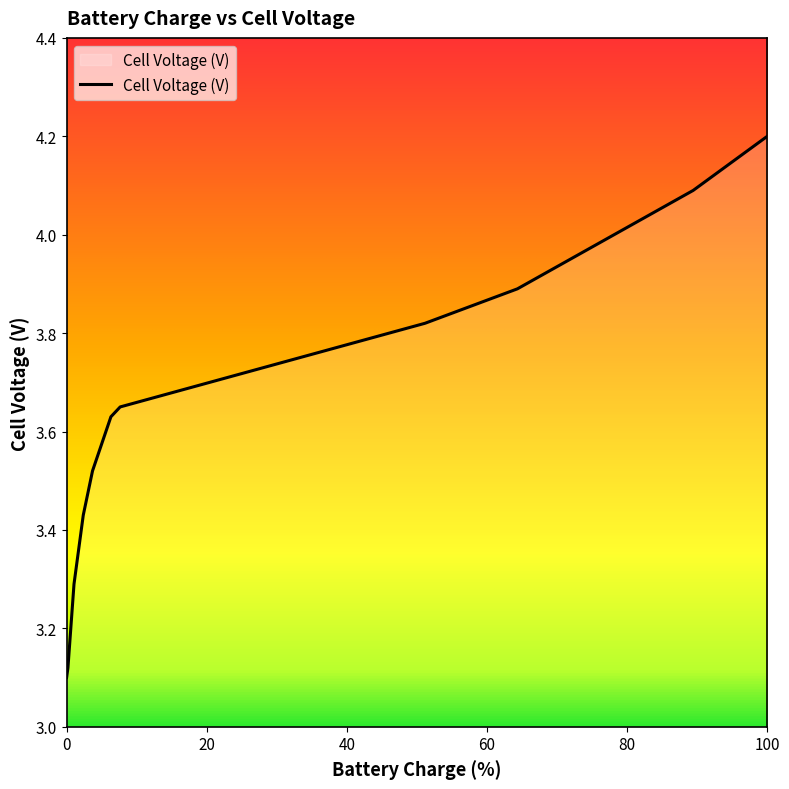

How many series are shown in this chart?

1